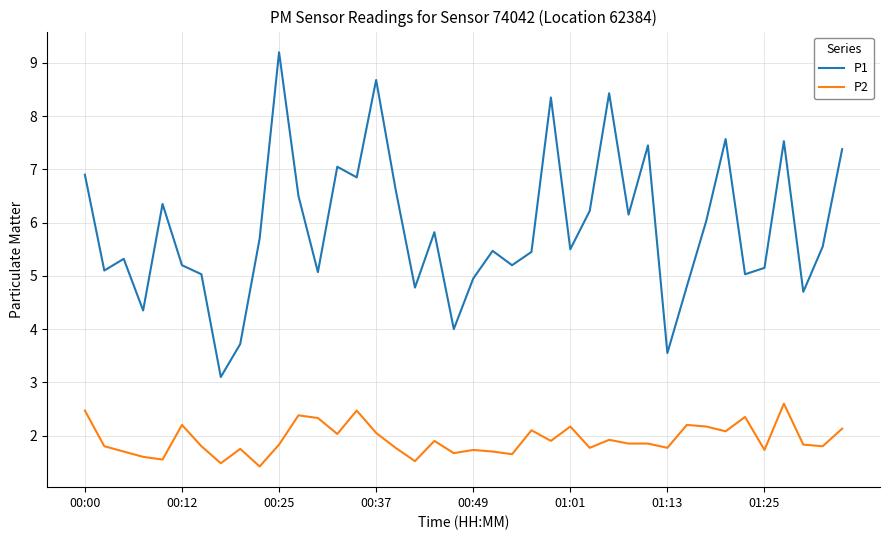

What is the highest value of the P1 series?

9.2